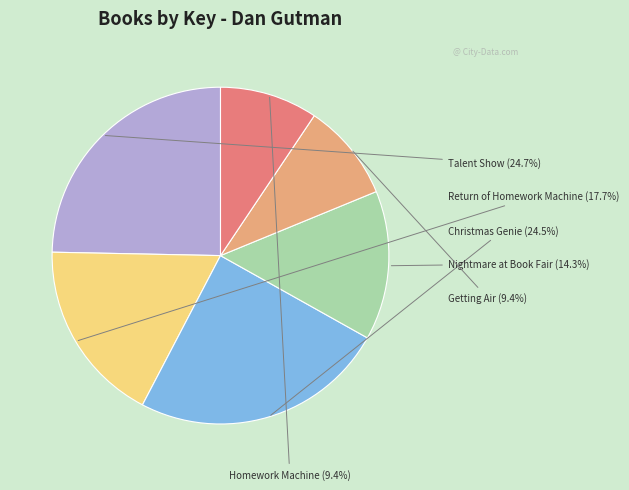

Is there a majority slice in this chart?

No